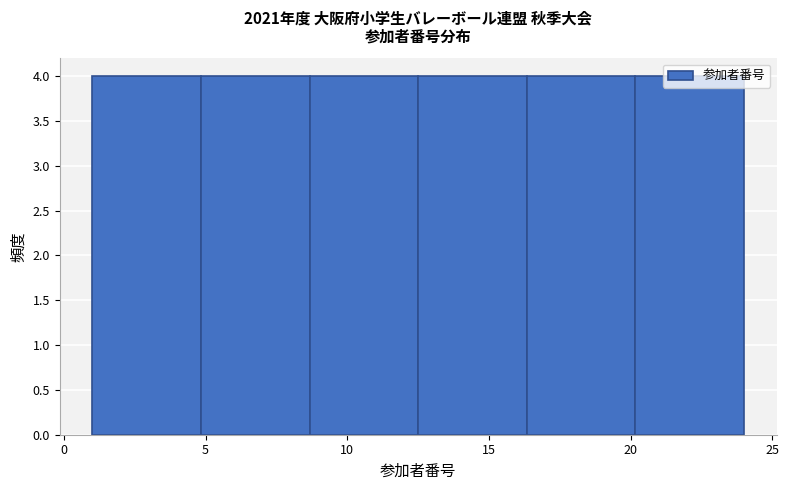

Reading left to right, list every bar in this chart as the range it spans on the x-axis followed by its height. Neither the bar edges nor the heights are printed on the chart, so give them approximately, as read against the axes.

1.0 to 5.0: 4
5.0 to 8.5: 4
8.5 to 12.5: 4
12.5 to 16.5: 4
16.5 to 20.0: 4
20.0 to 24.0: 4